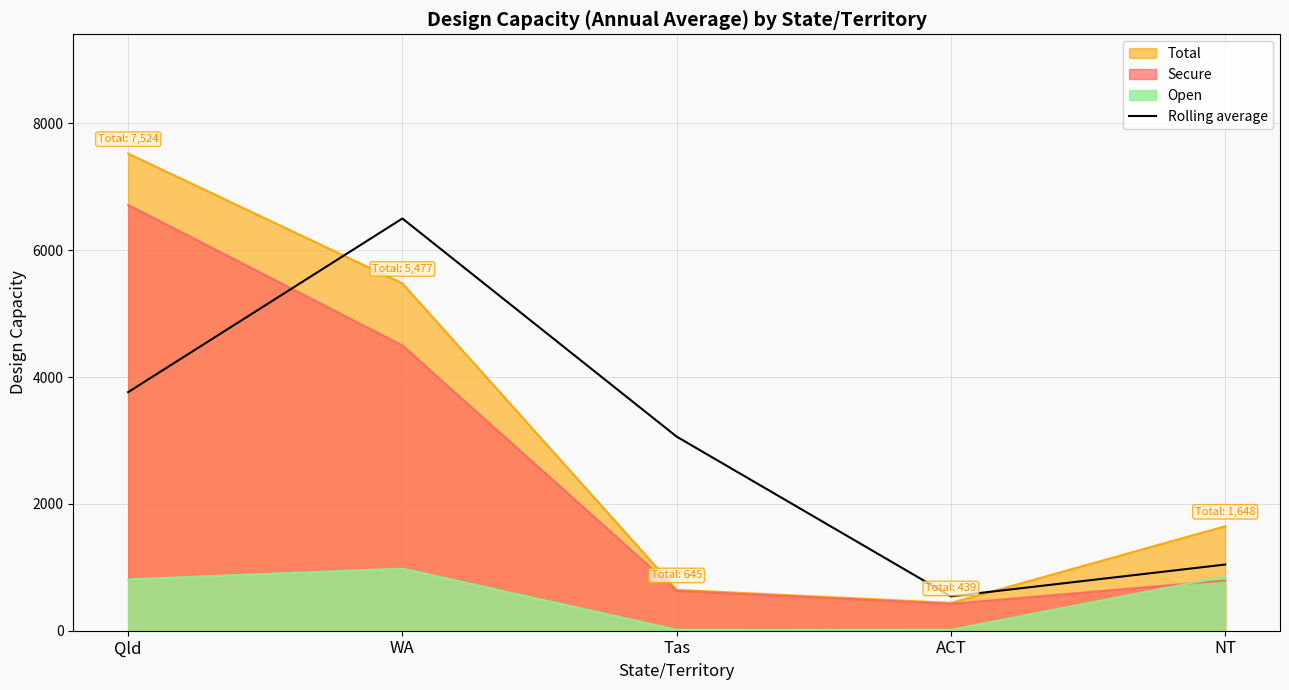

Reading left to right, extract all data points from this chart.

3762.0	6500.5	3061.0	542.0	1043.5